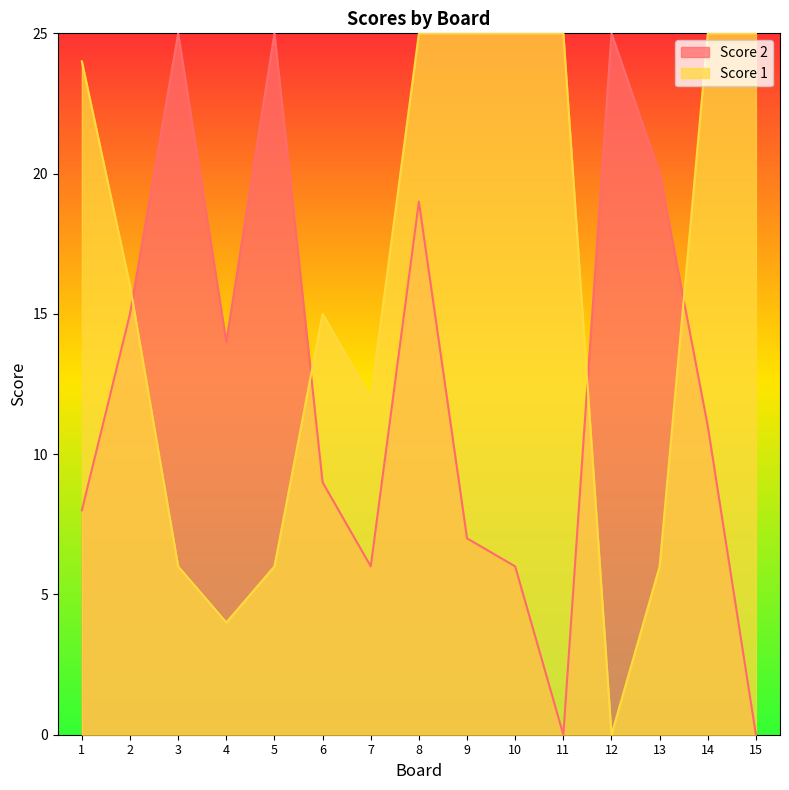

How many interior local peaks does the Score 1 series have?

1